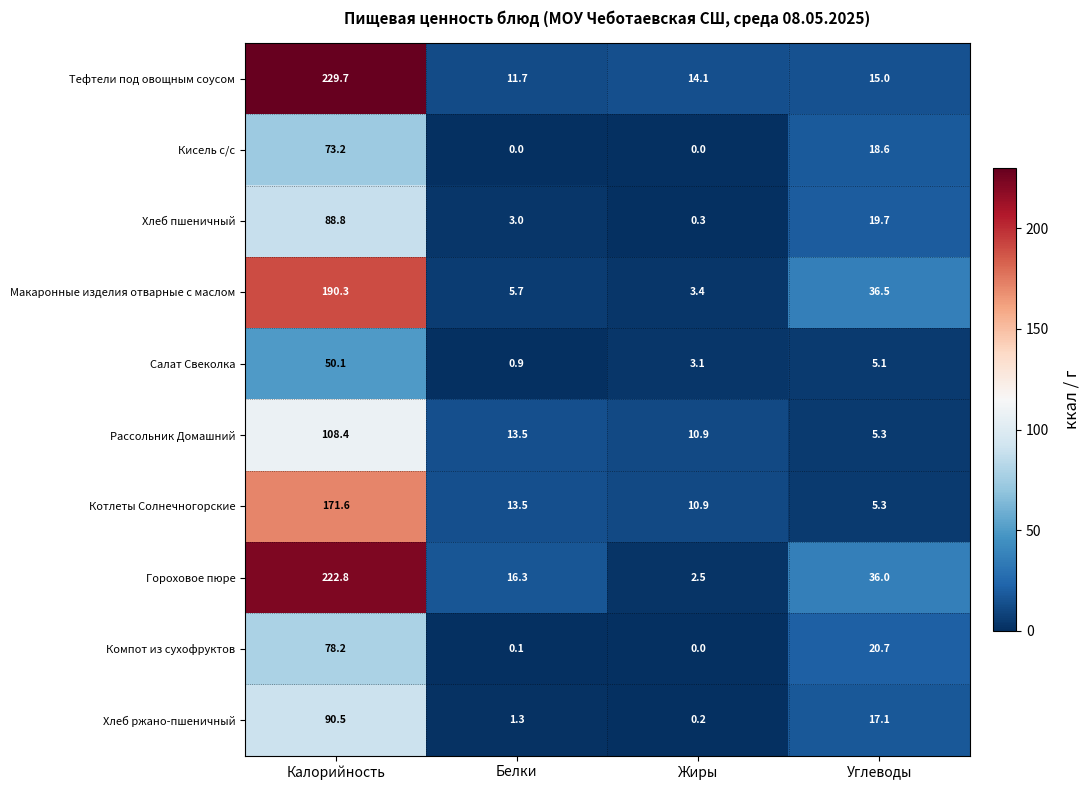

At which label does Хлеб ржано-пшеничный first exceed 17?

Калорийность